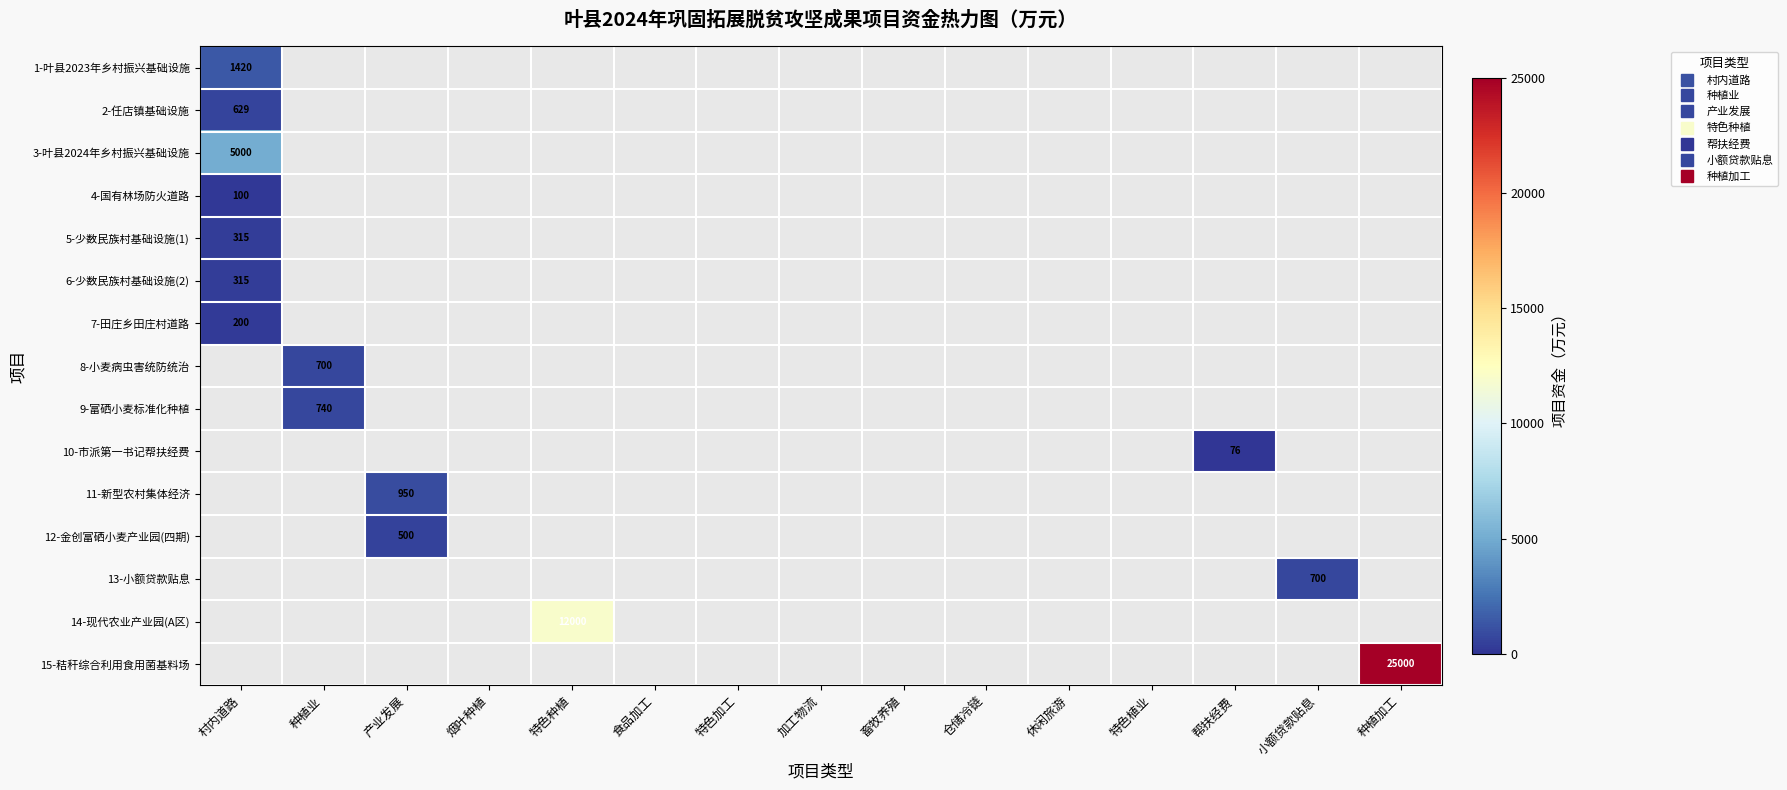

What is the spread (max minus min) of values at 村内道路?

4900.0